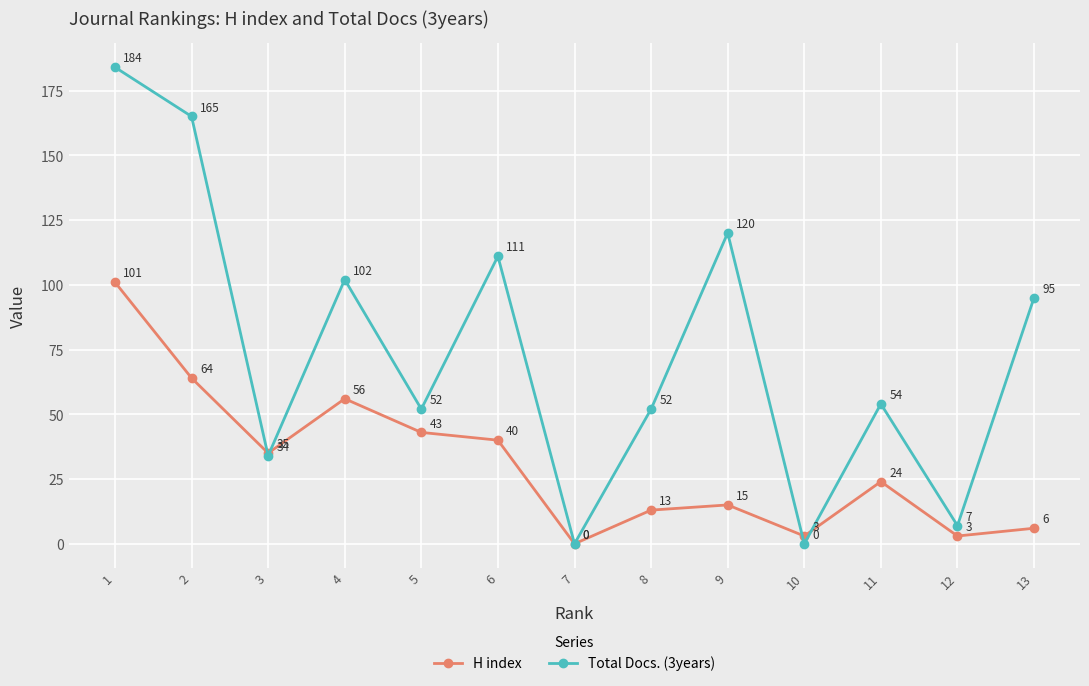

How many data points in Total Docs. (3years) are less than 54?

6